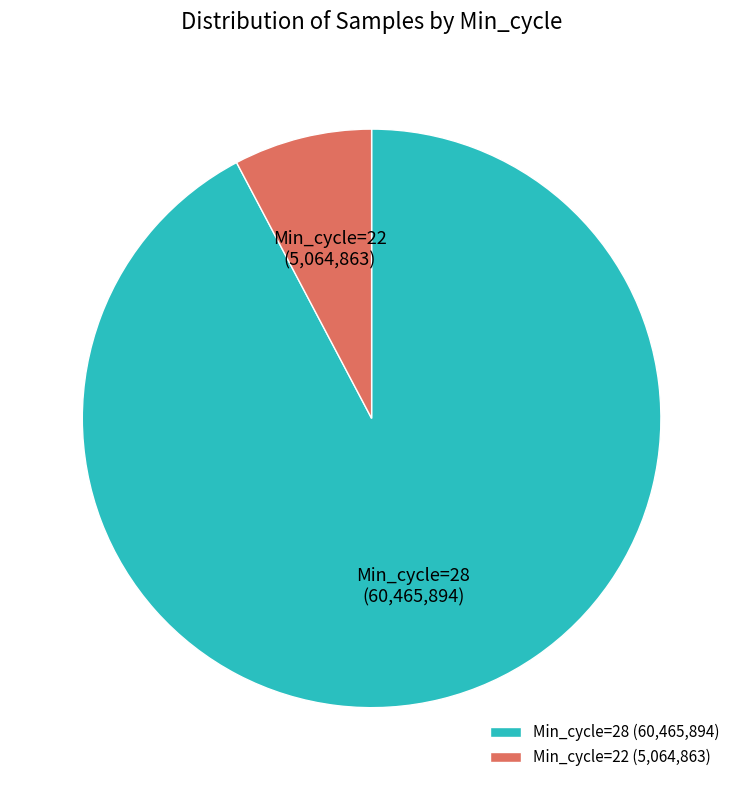

The Min_cycle=22 (5,064,863) slice represents 23% of the pie. True or false?

False